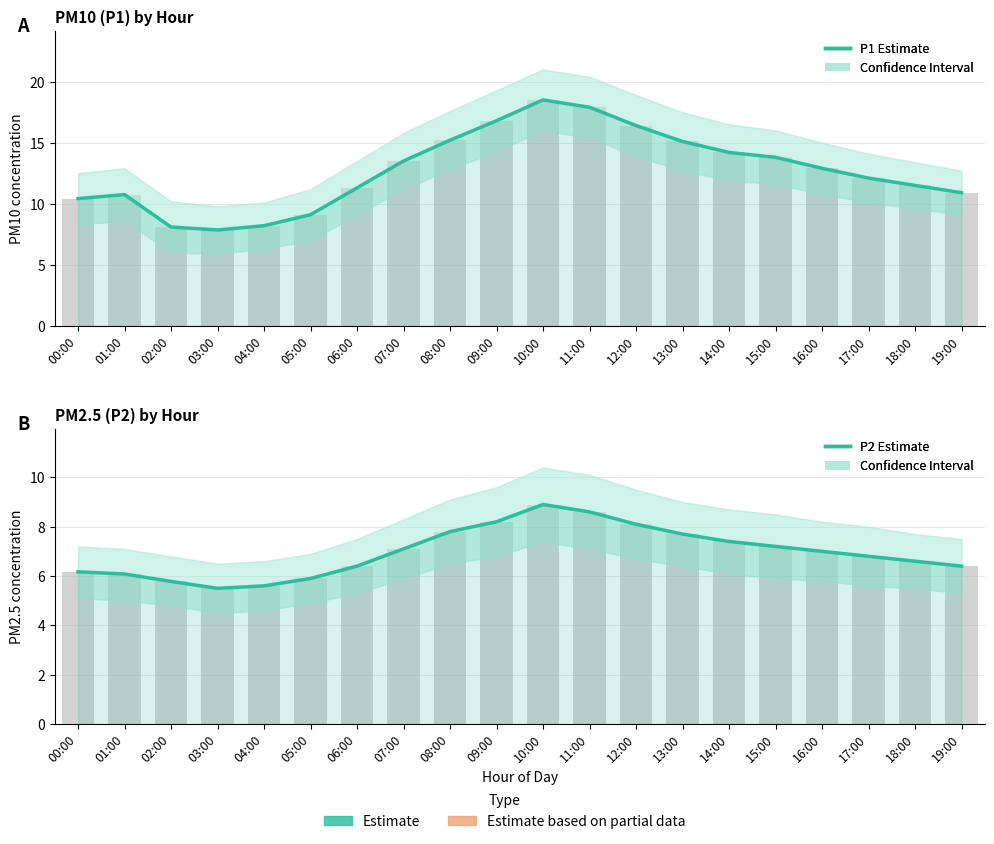

What position from the right is 06:00?

14